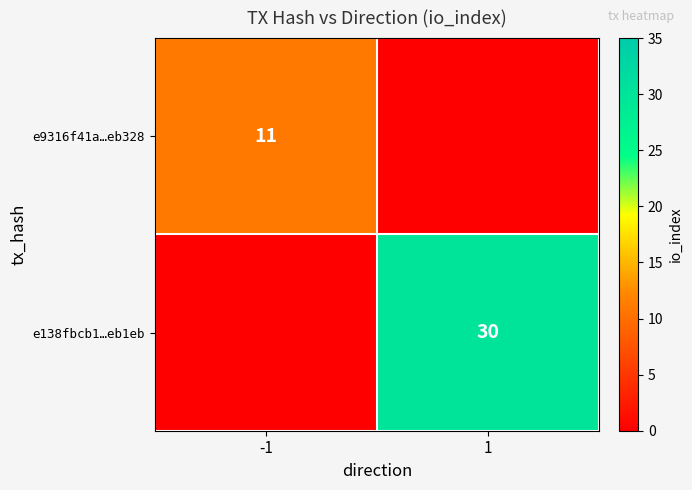

Between 1 and -1, which is larger?

-1